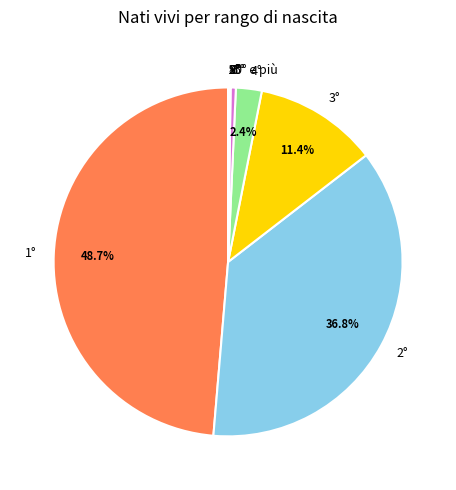

What is the largest slice in the pie chart?

1°